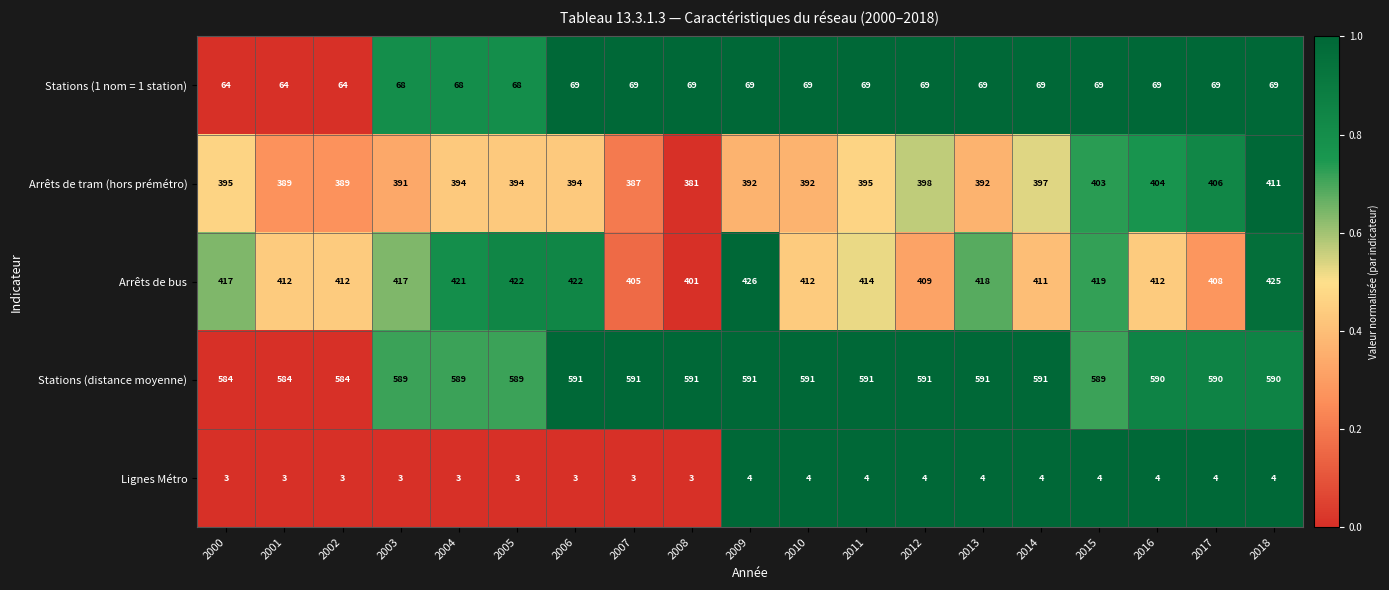

Rank the series by their maximum value, from highest to lowest.

Stations (distance moyenne), Arrêts de bus, Arrêts de tram (hors prémétro), Stations (1 nom = 1 station), Lignes Métro